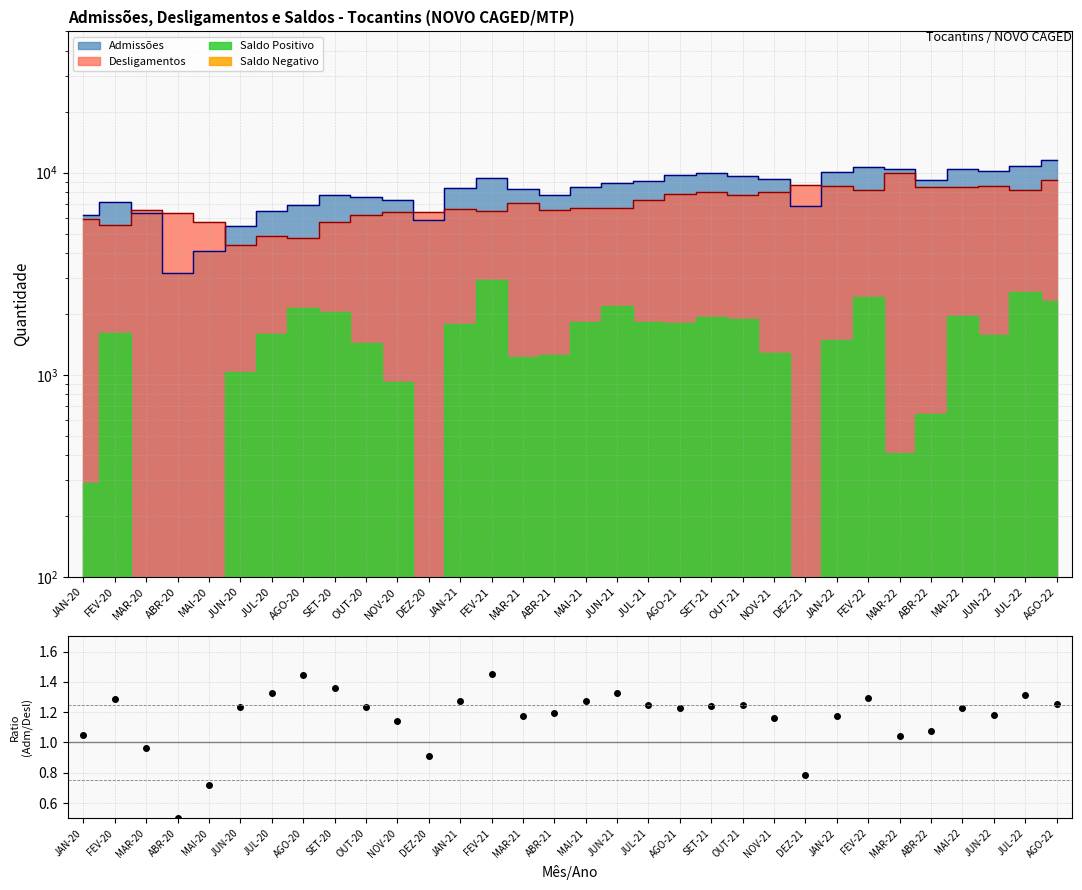

How many interior local peaks (higher than both neighbors) does the data have?

8